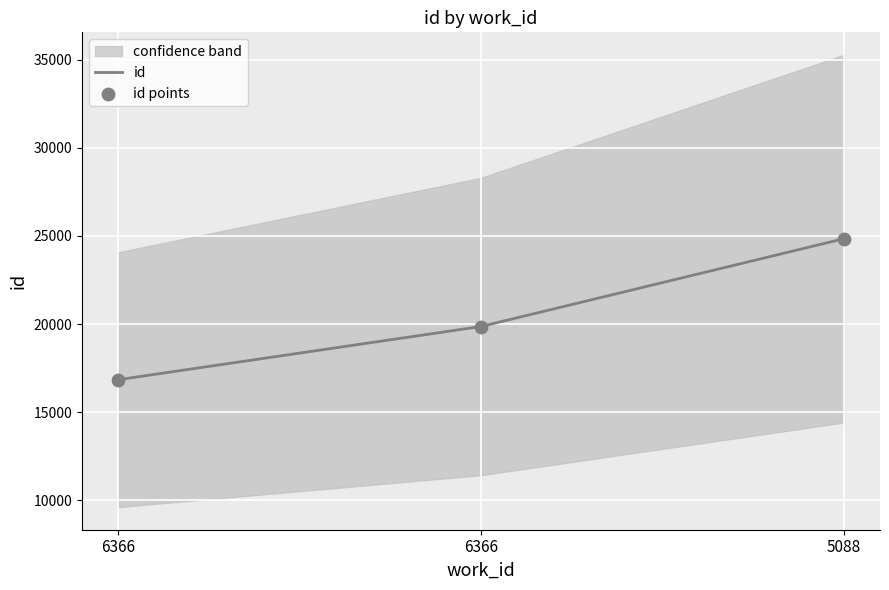

Which series contains the lowest Y value?

id